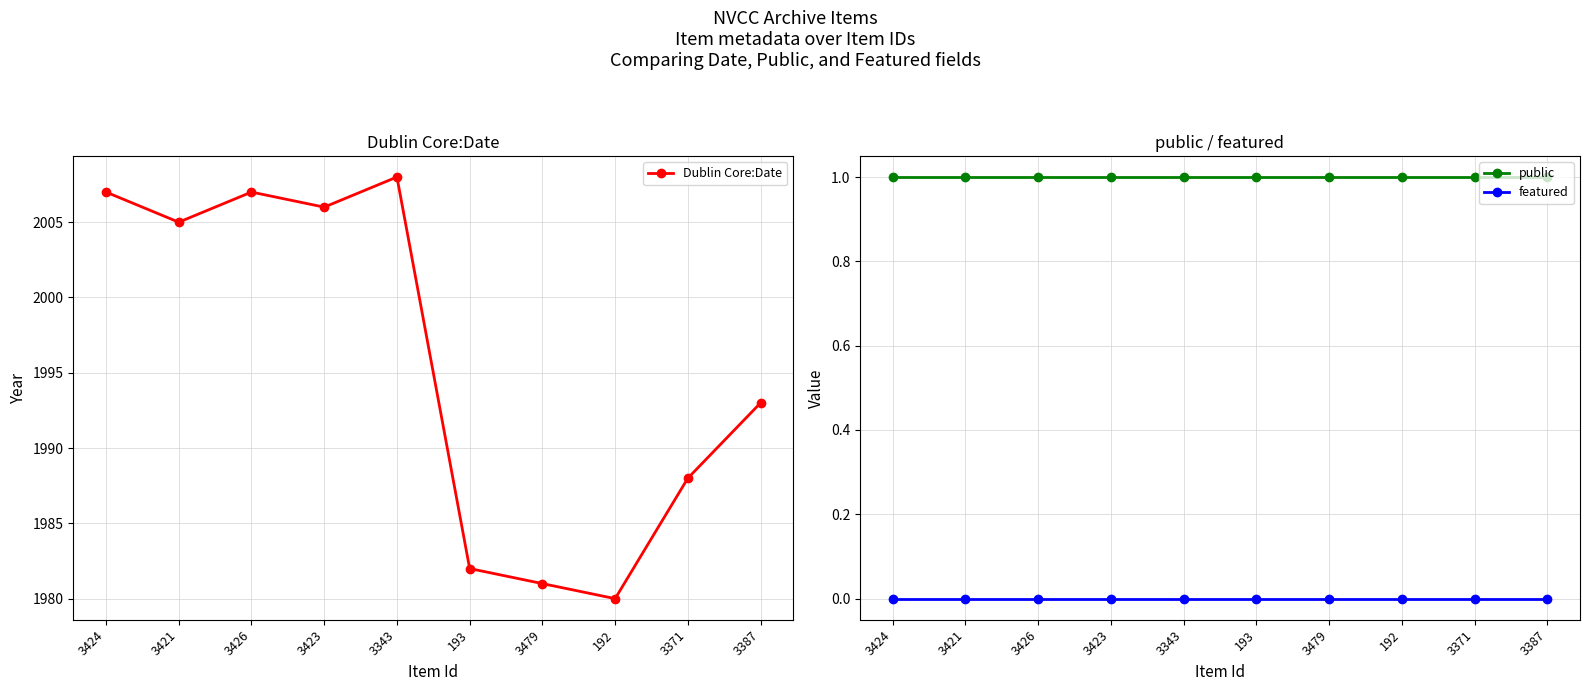

What is the label of the 3rd point from the left?

3426